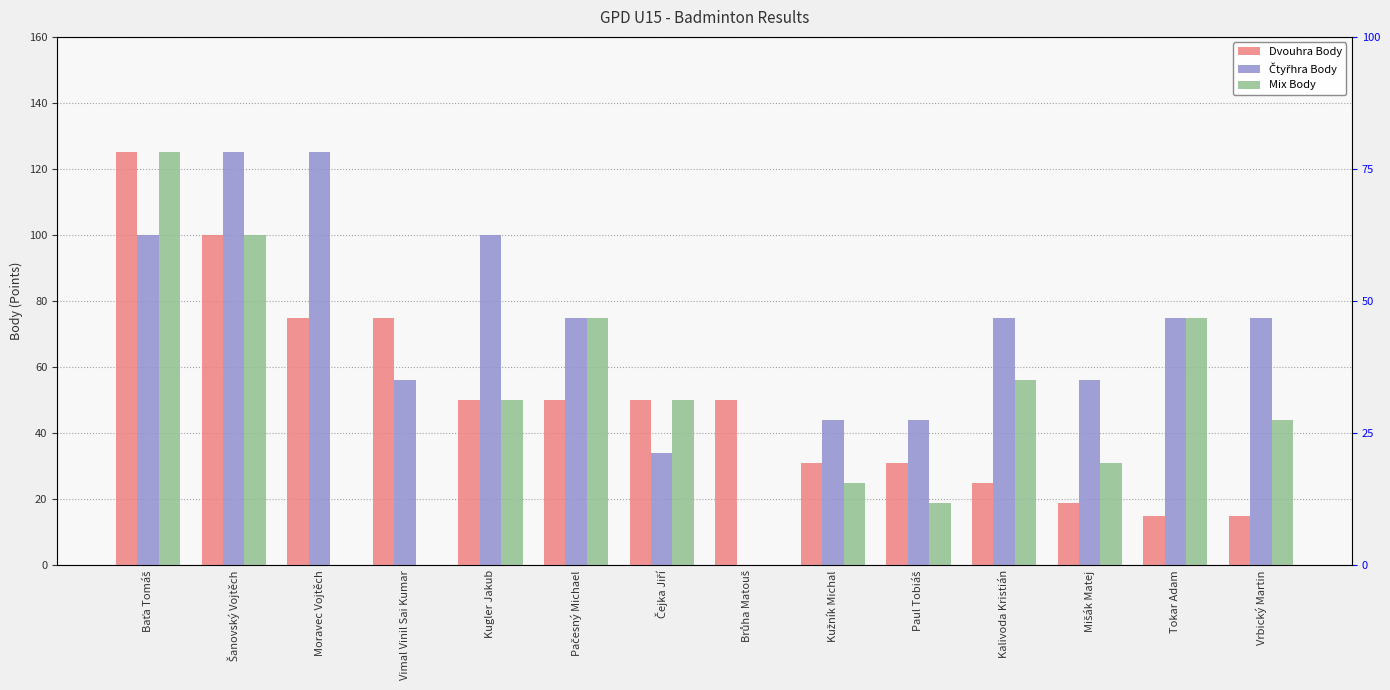

What is the value of the Dvouhra Body bar at the 3rd from the left?

75